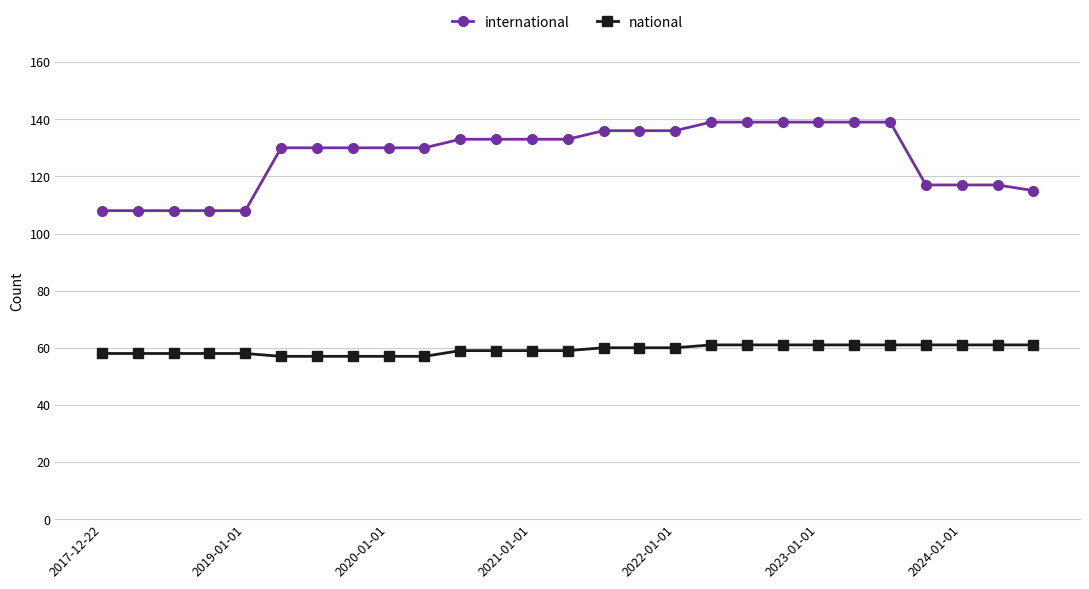

List the series in order of their peak value, highest first.

international, national